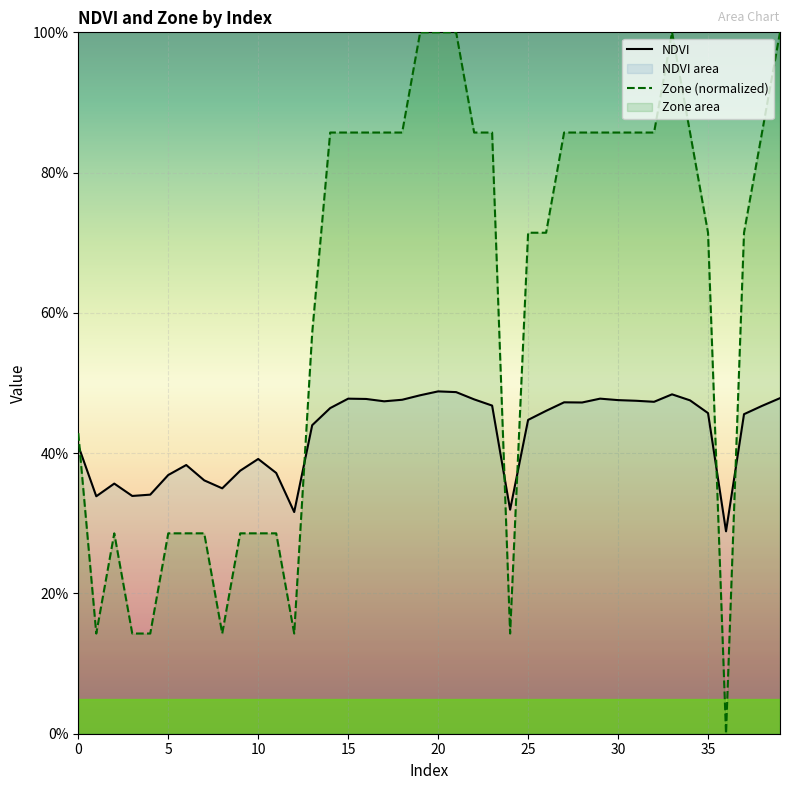

What are all the series names shown in the legend?

NDVI, Zone (normalized)